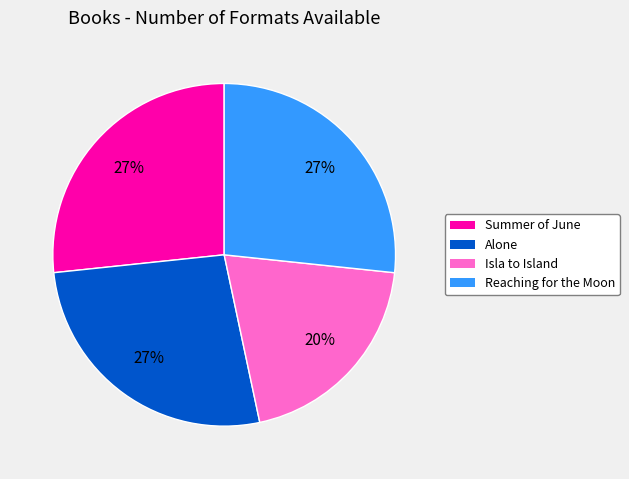

To the nearest percent, what portion does Alone represent?

27%